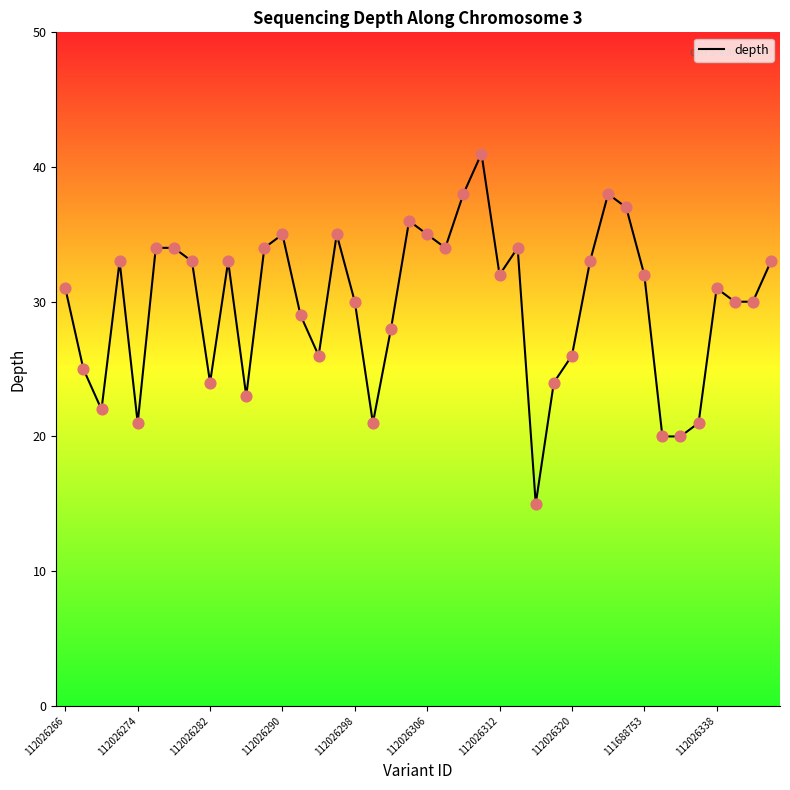

What is the difference between the maximum and minimum values?

26